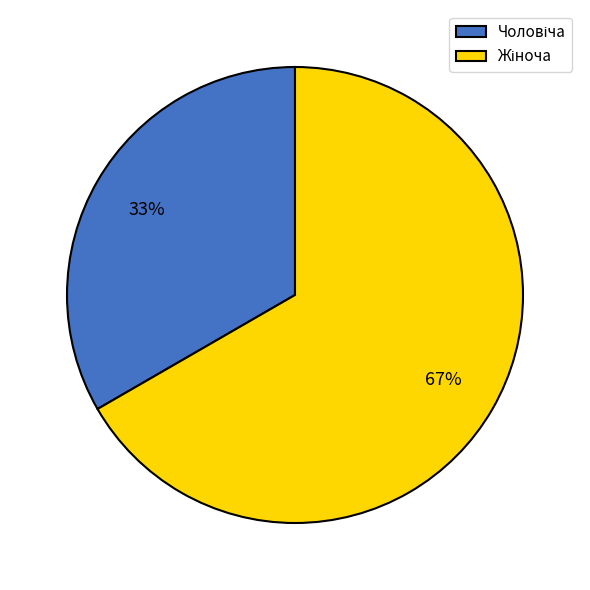

To the nearest percent, what is the average slice percentage?

50%